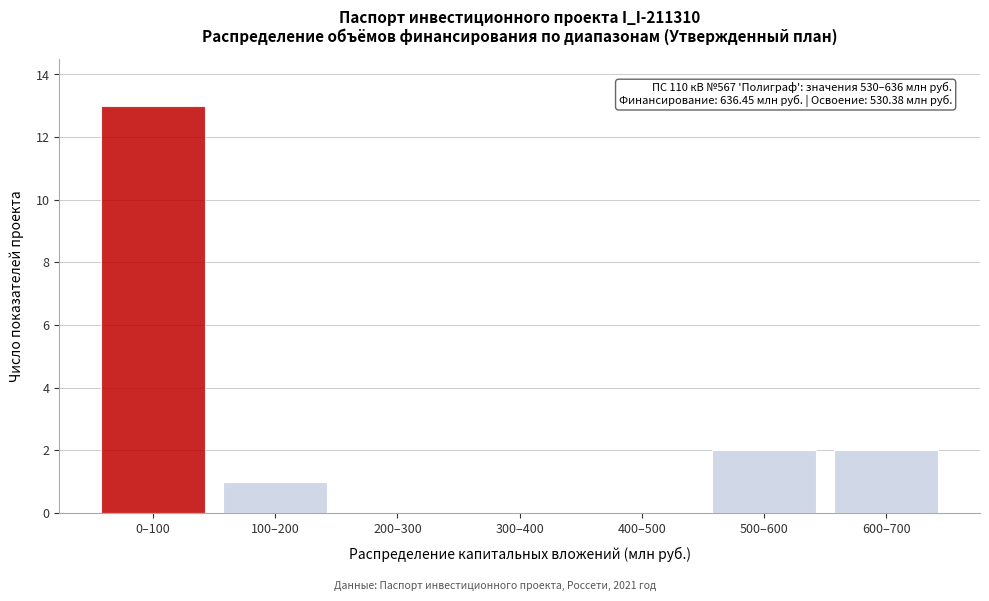

Reading left to right, what are all the values shown in this chart?

0–100=13	100–200=1	200–300=0	300–400=0	400–500=0	500–600=2	600–700=2